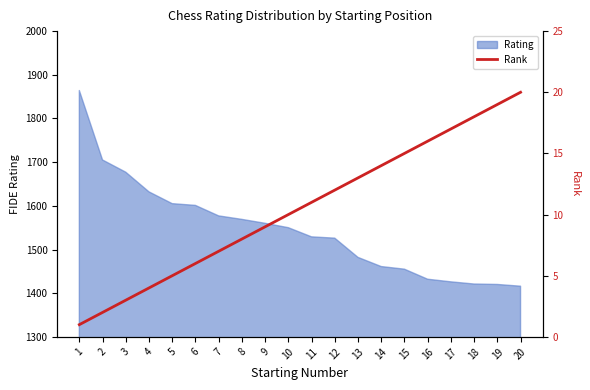

Which label corresponds to the smallest value in the chart?

1